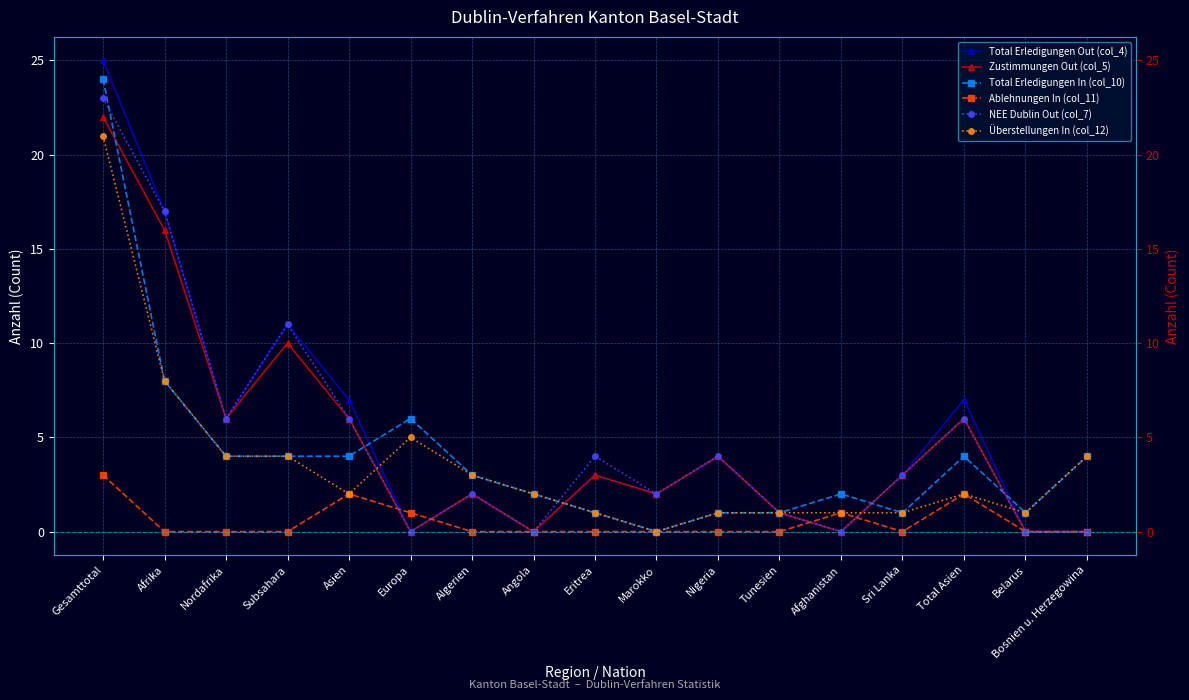

What value does the Ablehnungen In (col_11) series have at Afghanistan?

1